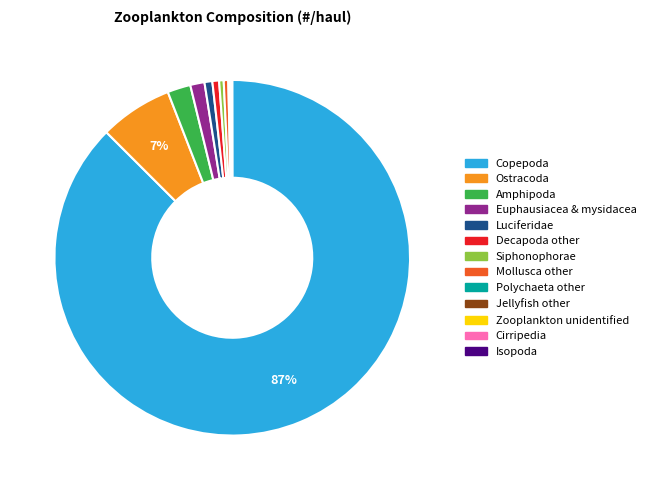

What is the ratio of the value at Decapoda other to the value at Siphonophorae?

1.5